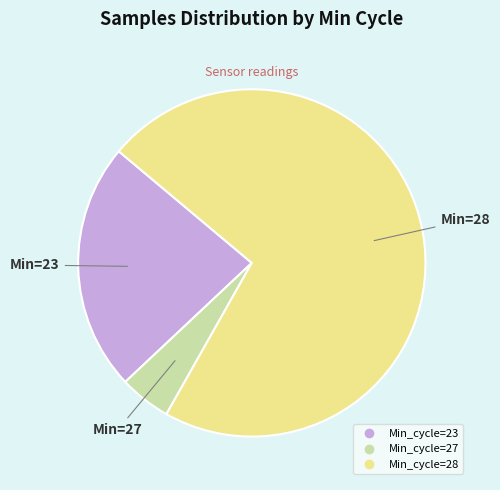

Does any single category account for the majority?

Yes